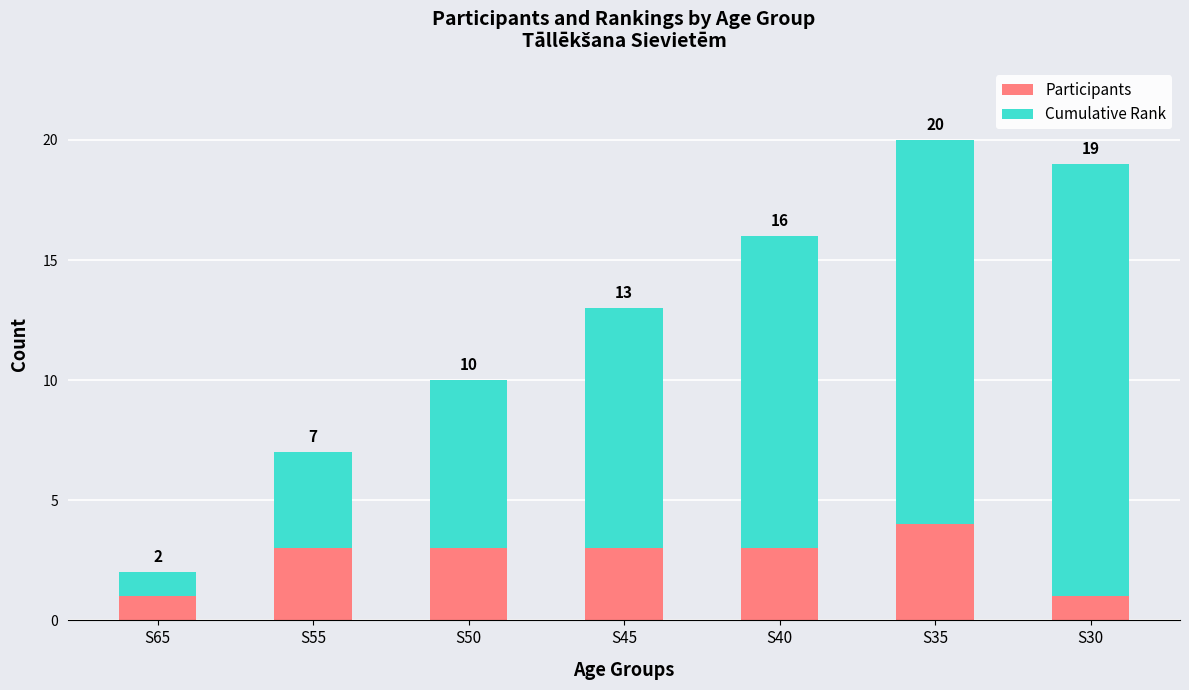

What is the difference between the maximum and second lowest values in the Participants series?

3